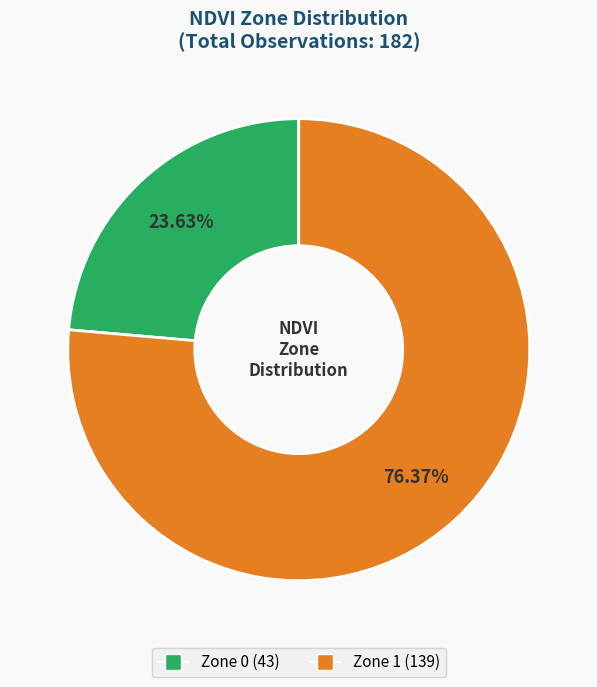

True or false: Zone 1 accounts for 76% of the total.

True